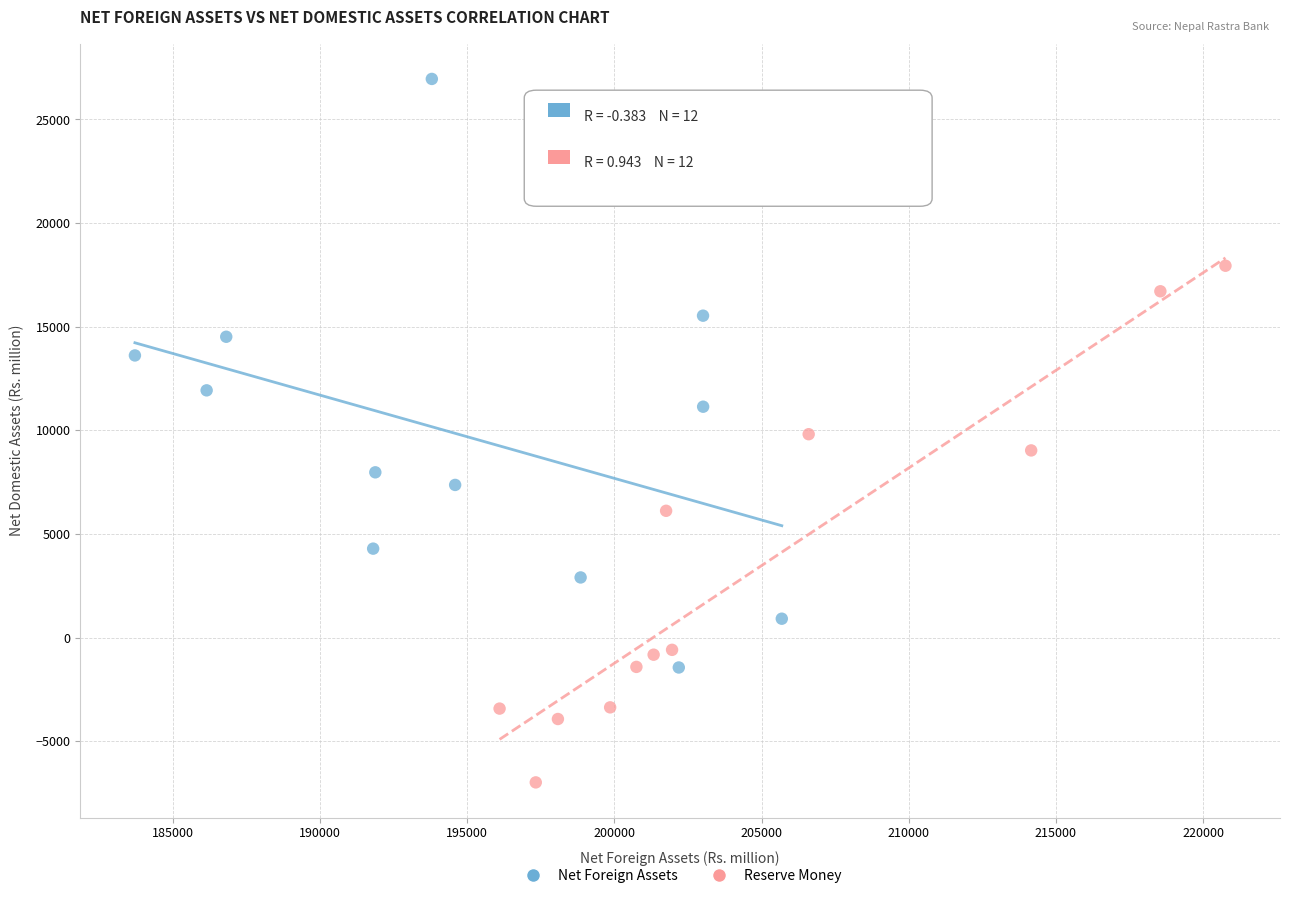

Which series has the largest Y range (max minus min)?

Net Foreign Assets